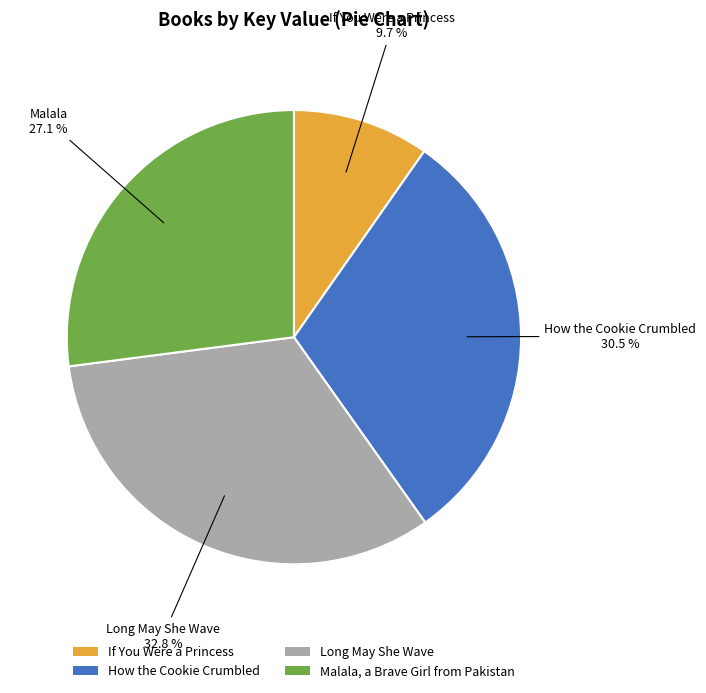

Which category has the biggest portion of the pie?

Long May She Wave